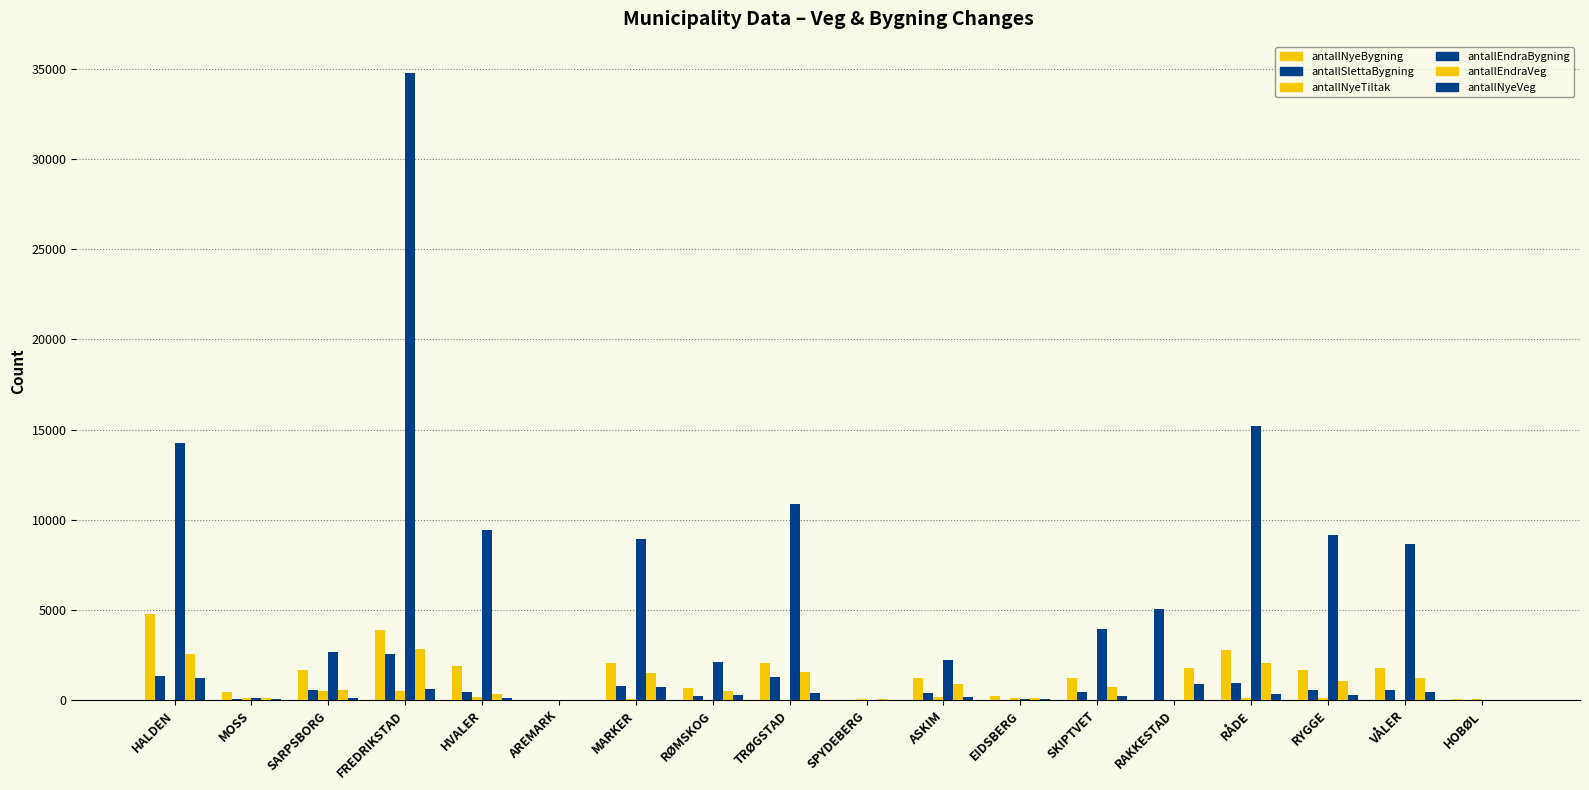

How many groups of bars are there?

18